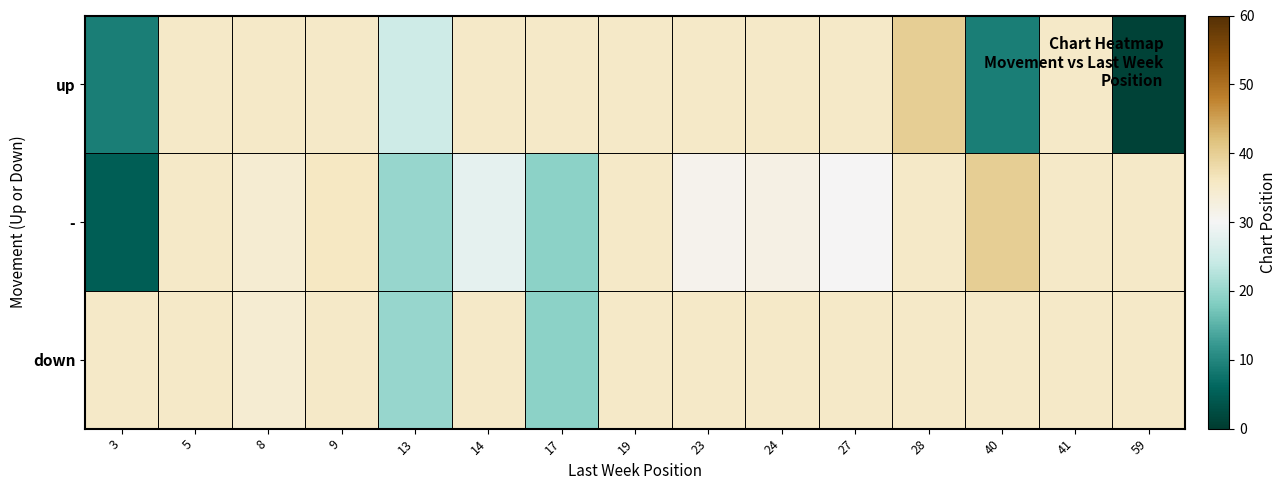

At how many categories does at least one series exceed 15?

10